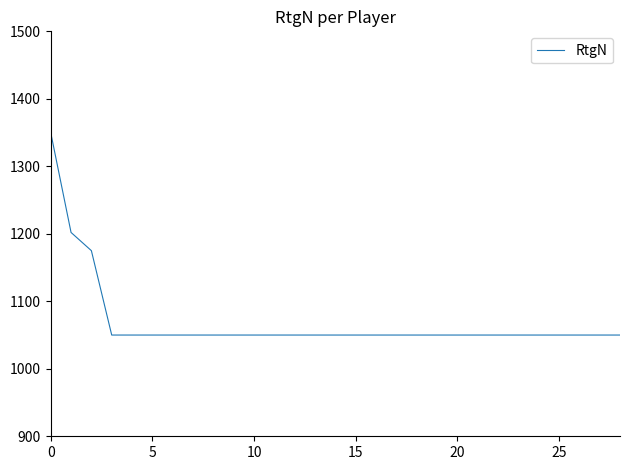

How many values exceed 1050?

3